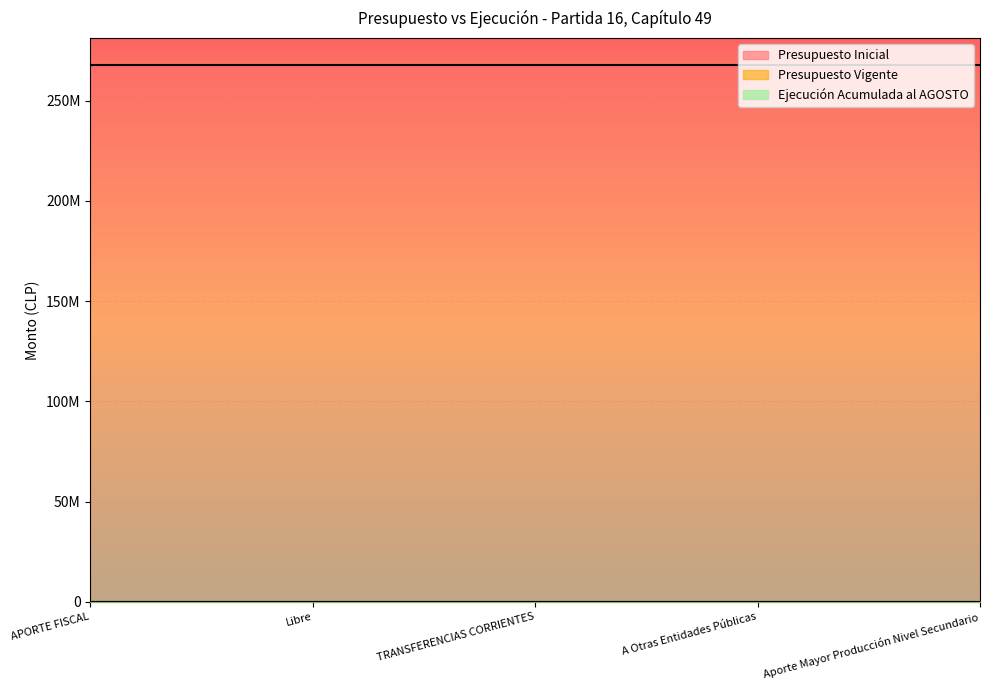

Is it true that Presupuesto Inicial equals 267800000 at APORTE FISCAL?

True